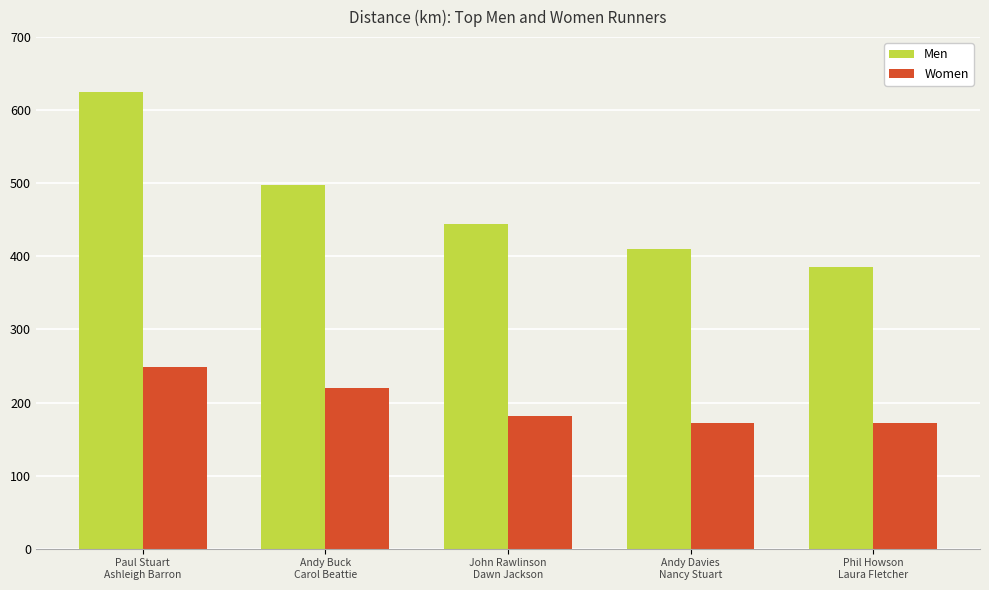

Where is Men nearest to the value 505?

Andy Buck
Carol Beattie